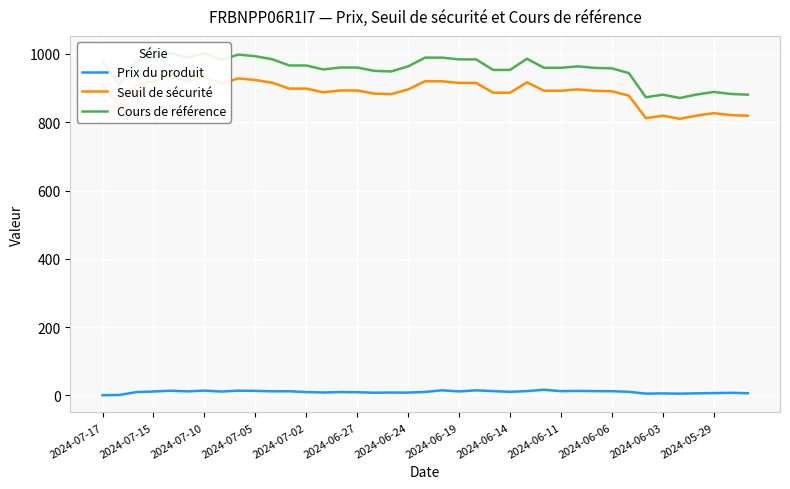

What is the difference between the maximum and minimum values in the Prix du produit series?

16.0